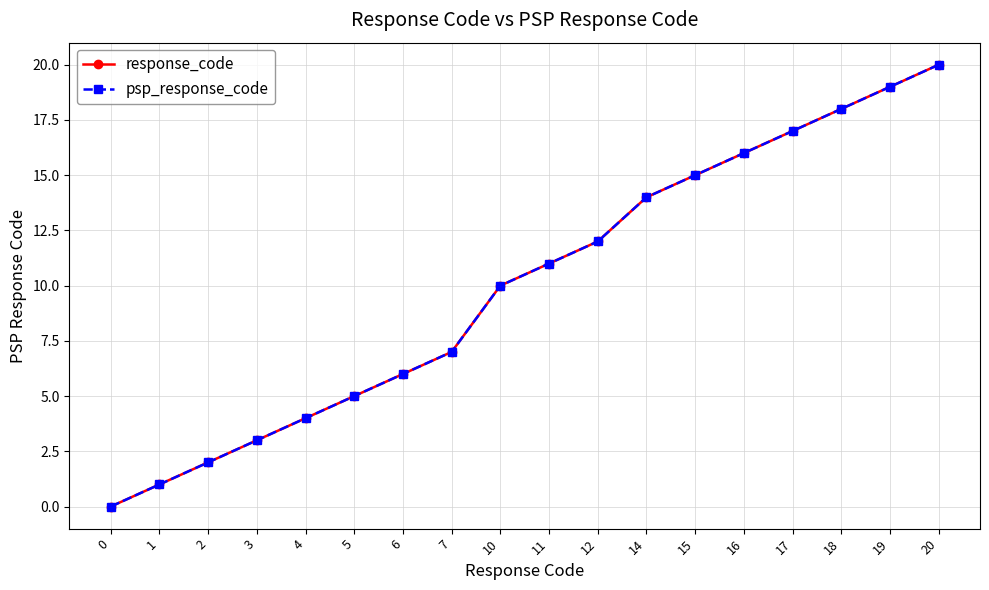

At how many categories does at least one series exceed 9?

10